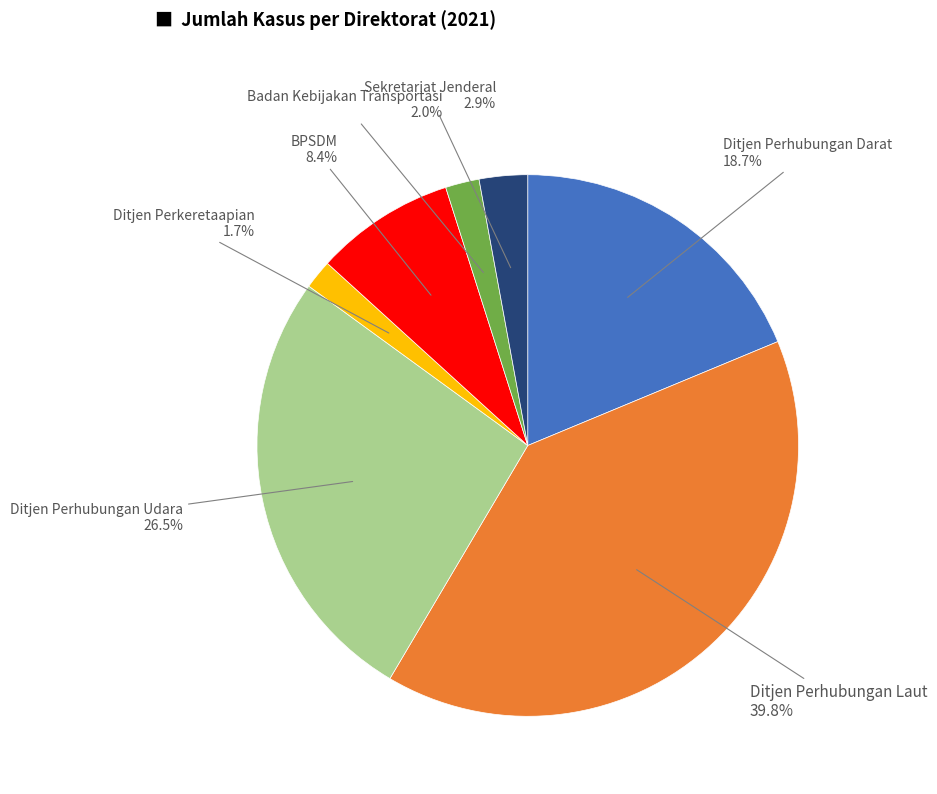

Count the number of slices in the pie.

7